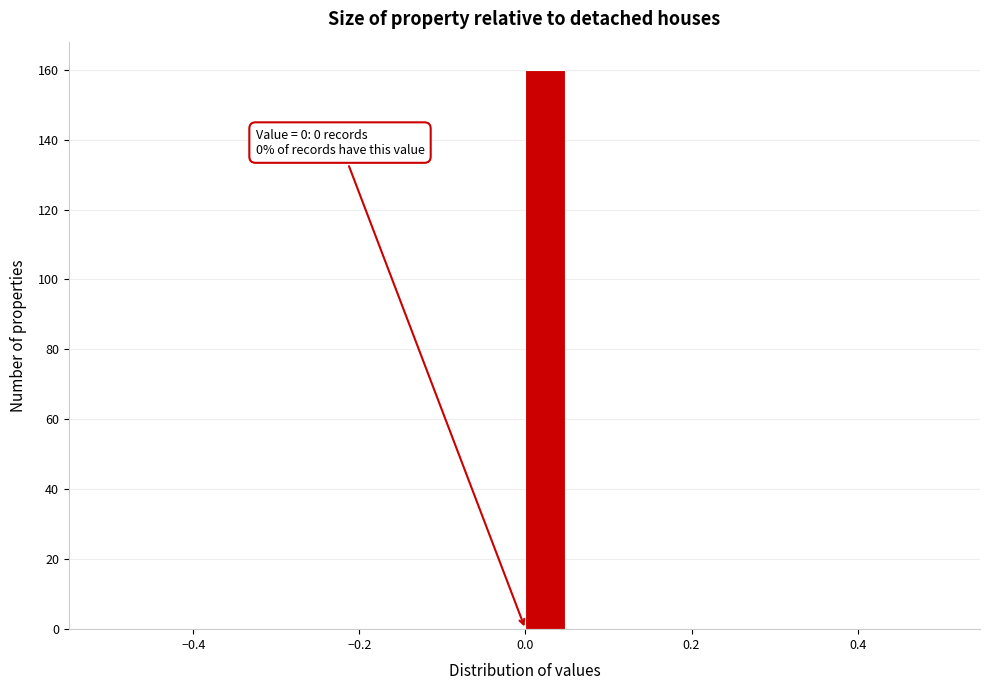

Read against the x-axis, roughly where is the centre of the tallest bar?

0.02